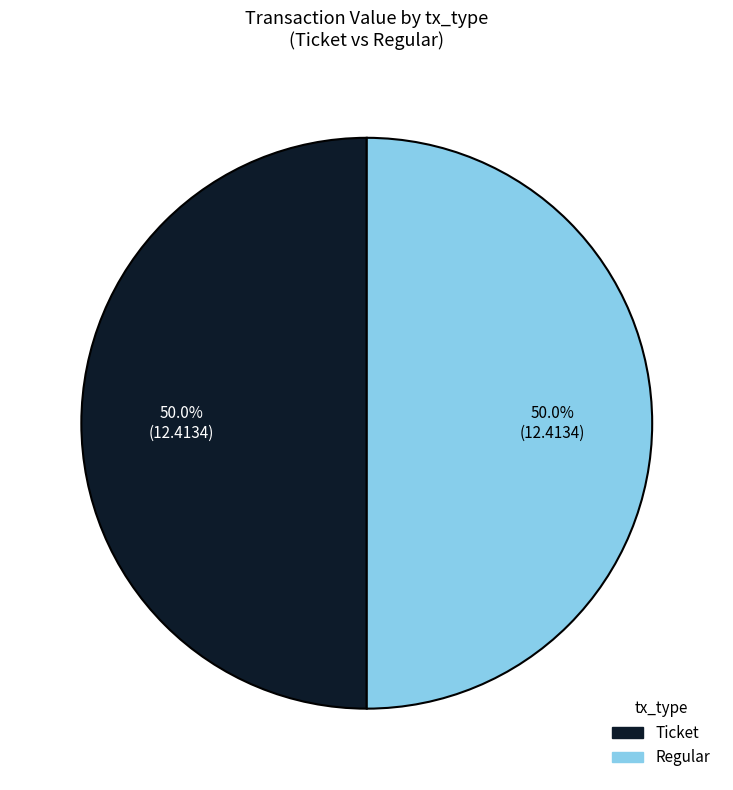

How many segments does this pie chart have?

2